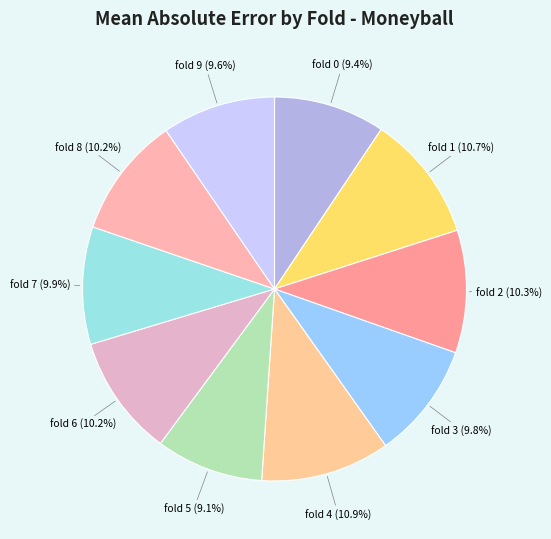

Approximately how many times larger is the value at fold 9 compared to fold 7?

1.0